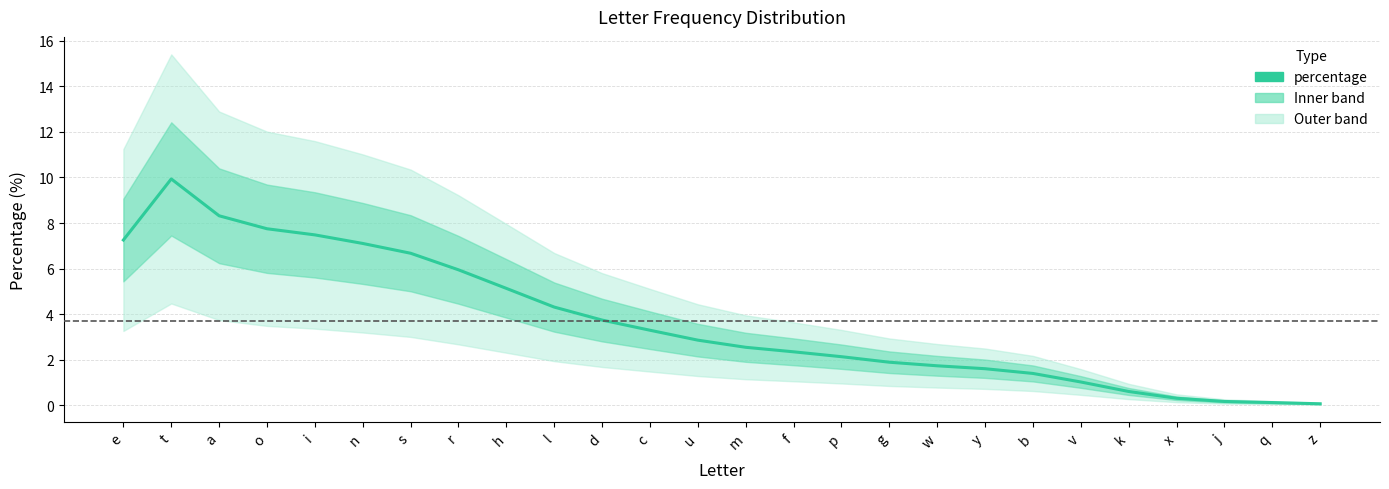

What is the difference between the values at n and q?

7.0